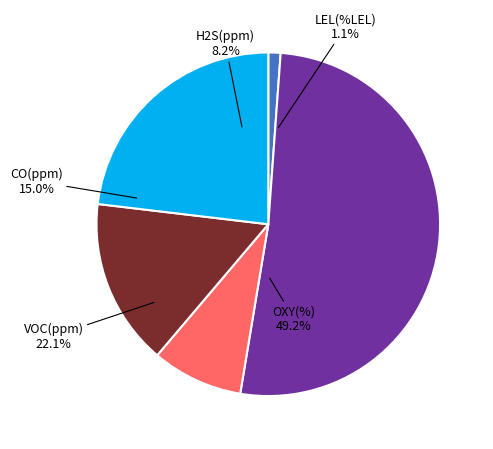

Is OXY(%) the majority of the pie?

Yes